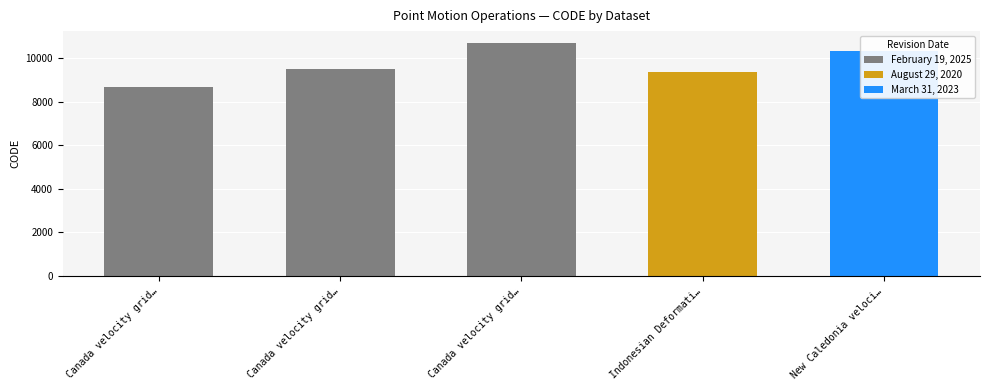

Rank the categories by value from lowest to highest.

Canada velocity grid v6, Indonesian Deformation Model 2020, Canada velocity grid v7, New Caledonia velocity model 2015, Canada velocity grid v8